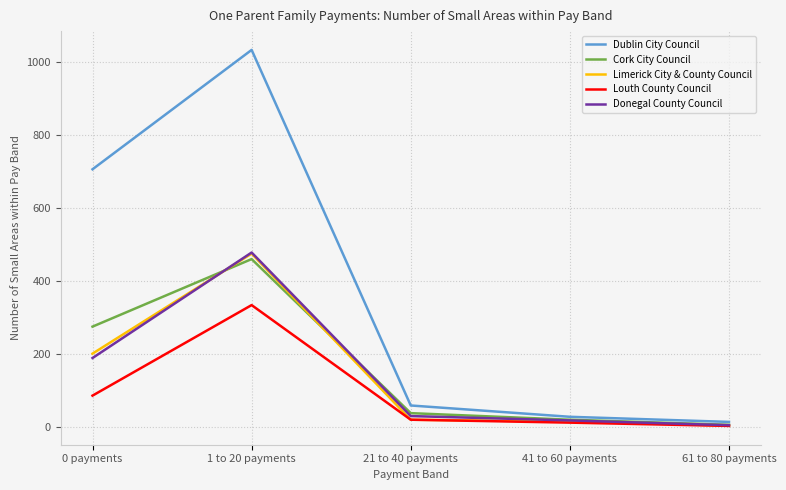

Is it true that Dublin City Council equals 1033 at 1 to 20 payments?

True